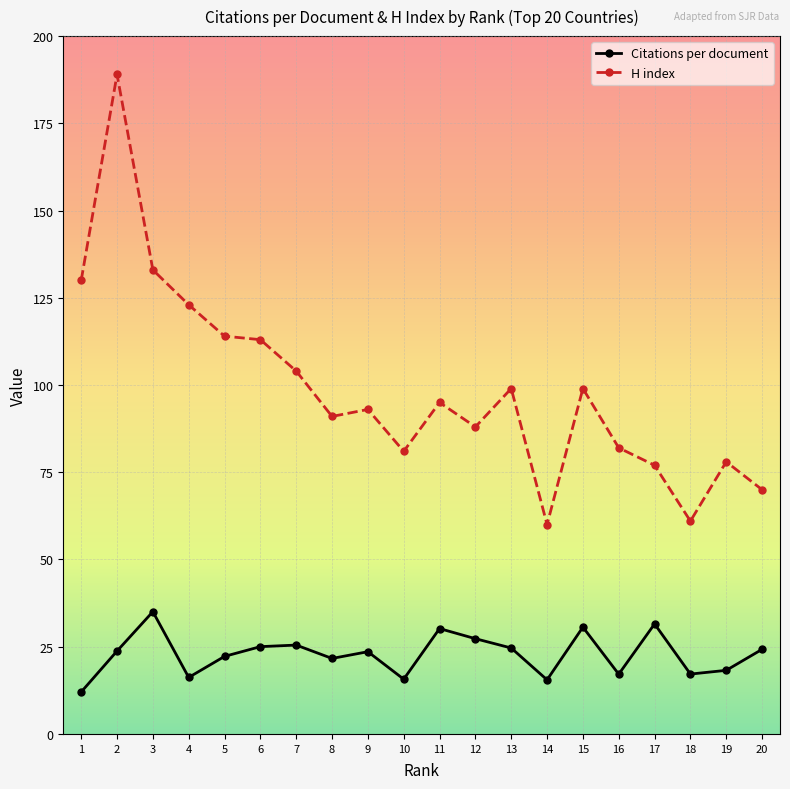

Is it true that Citations per document equals 15.7 at 10?

True